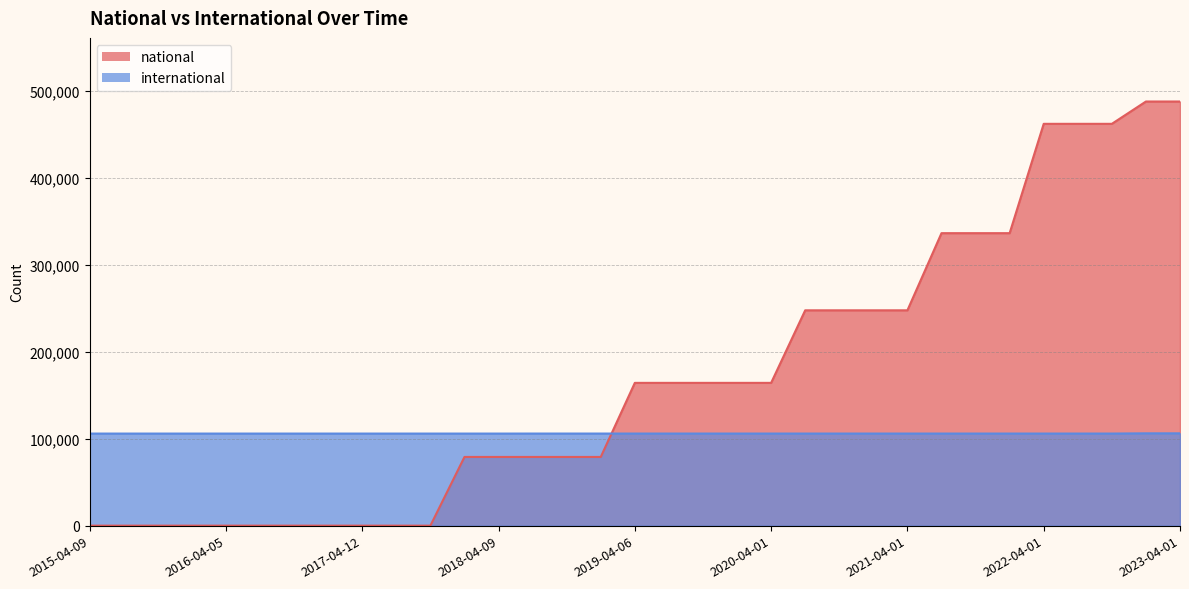

What is the spread (max minus min) of values at 2019-10-09?

58326